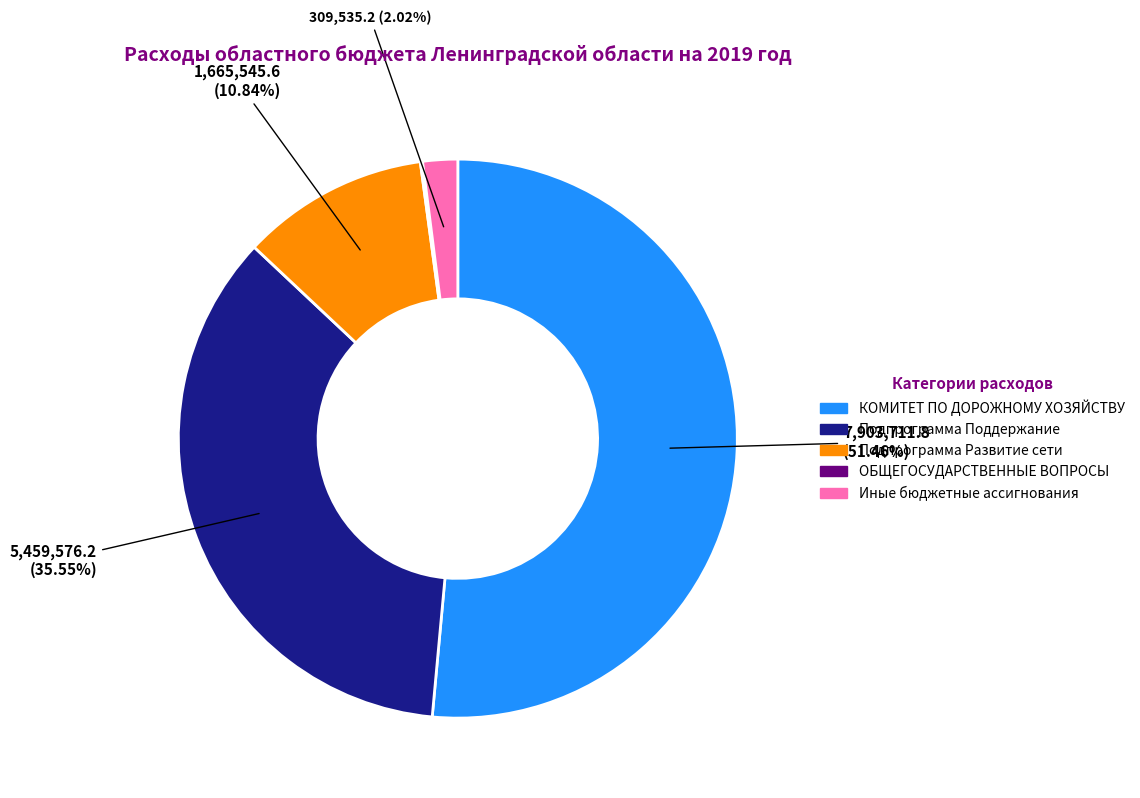

To the nearest percent, what is the average slice percentage?

20%